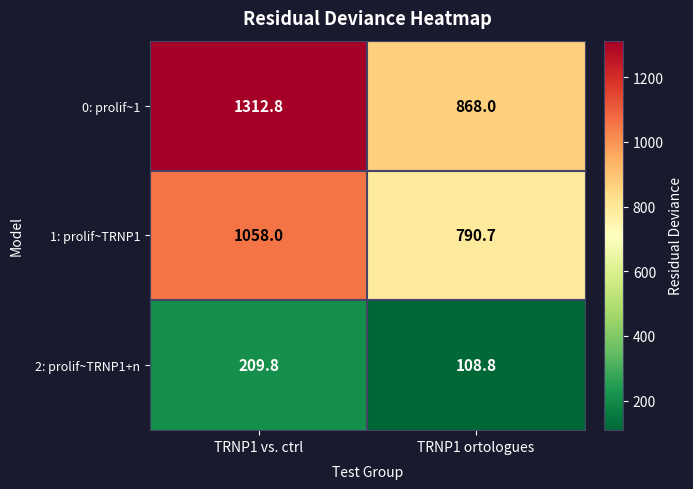

What is the maximum value shown in the chart?

1312.8